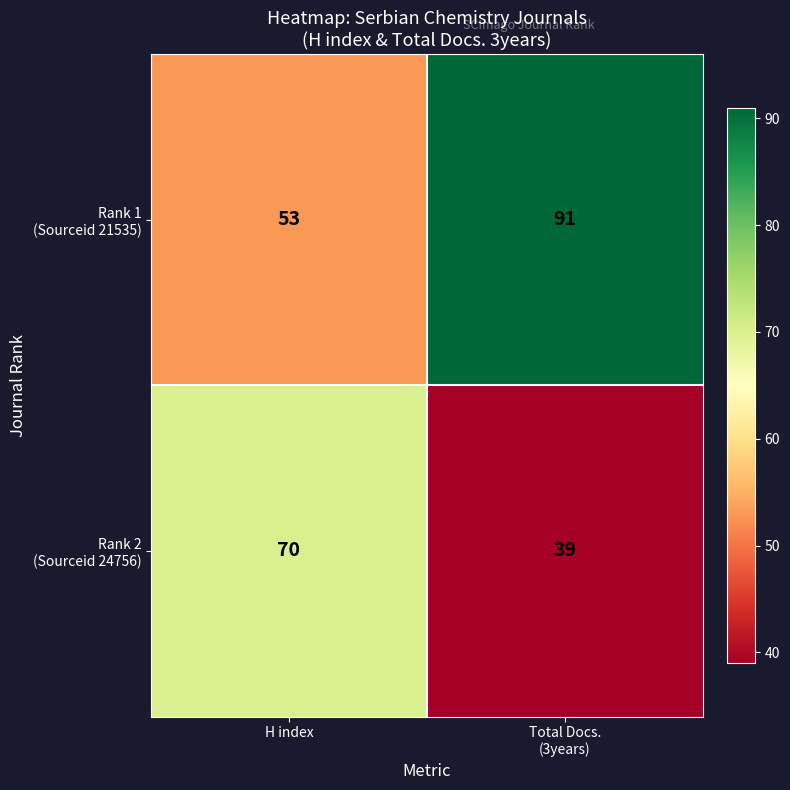

What is the total value across all series at H index?

123